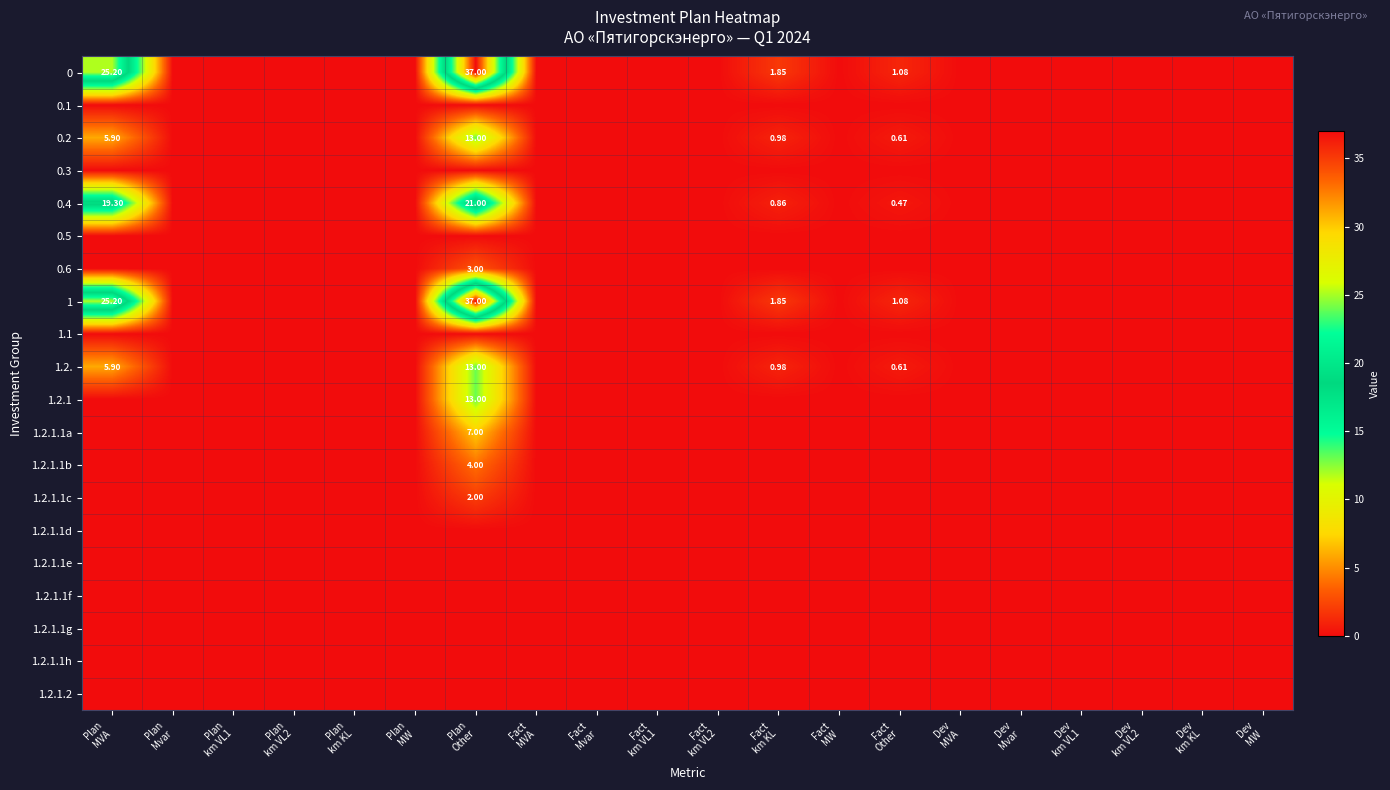

What is the difference between the maximum and second lowest values in the 1 series?

37.0